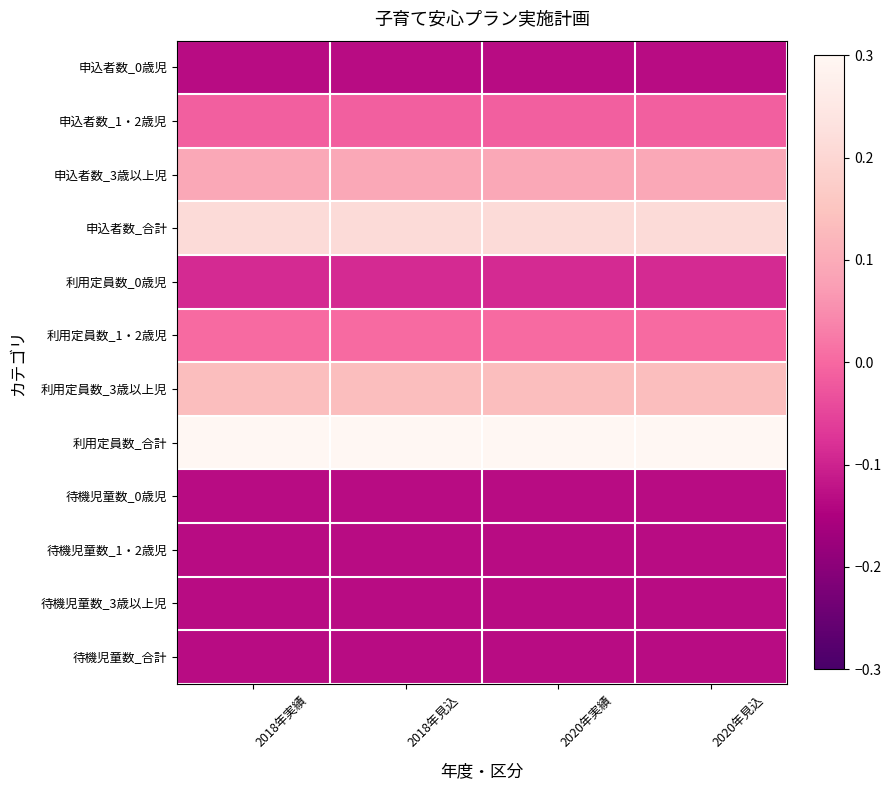

What is the difference between the highest and lowest values at 2020年実績?

0.5